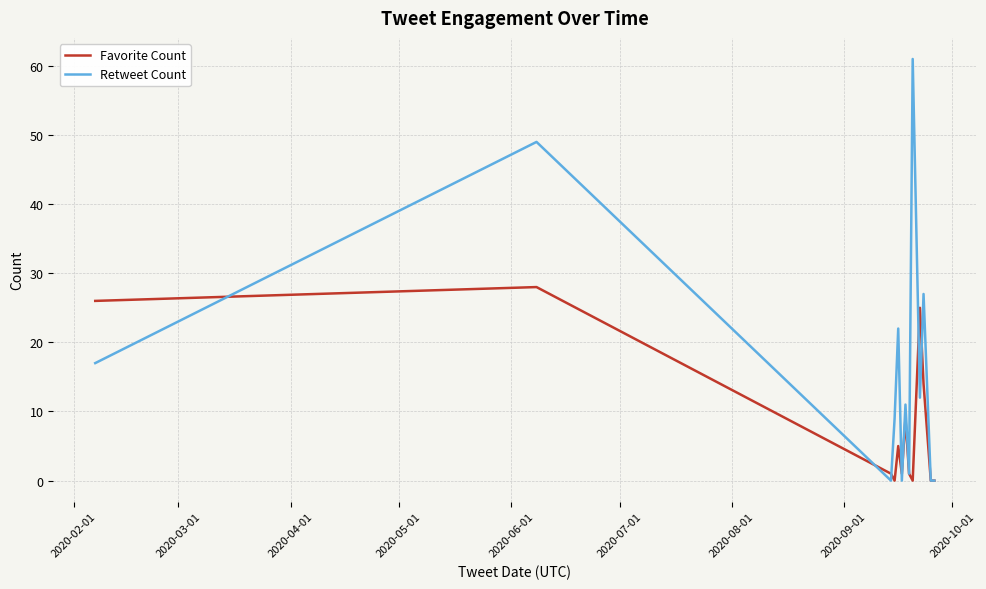

Which series has the widest spread of values?

Retweet Count